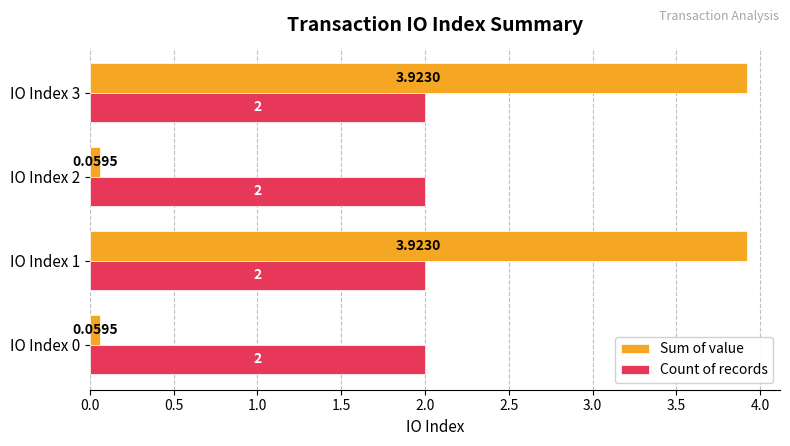

What is the sum of all Sum of value values?

8.0